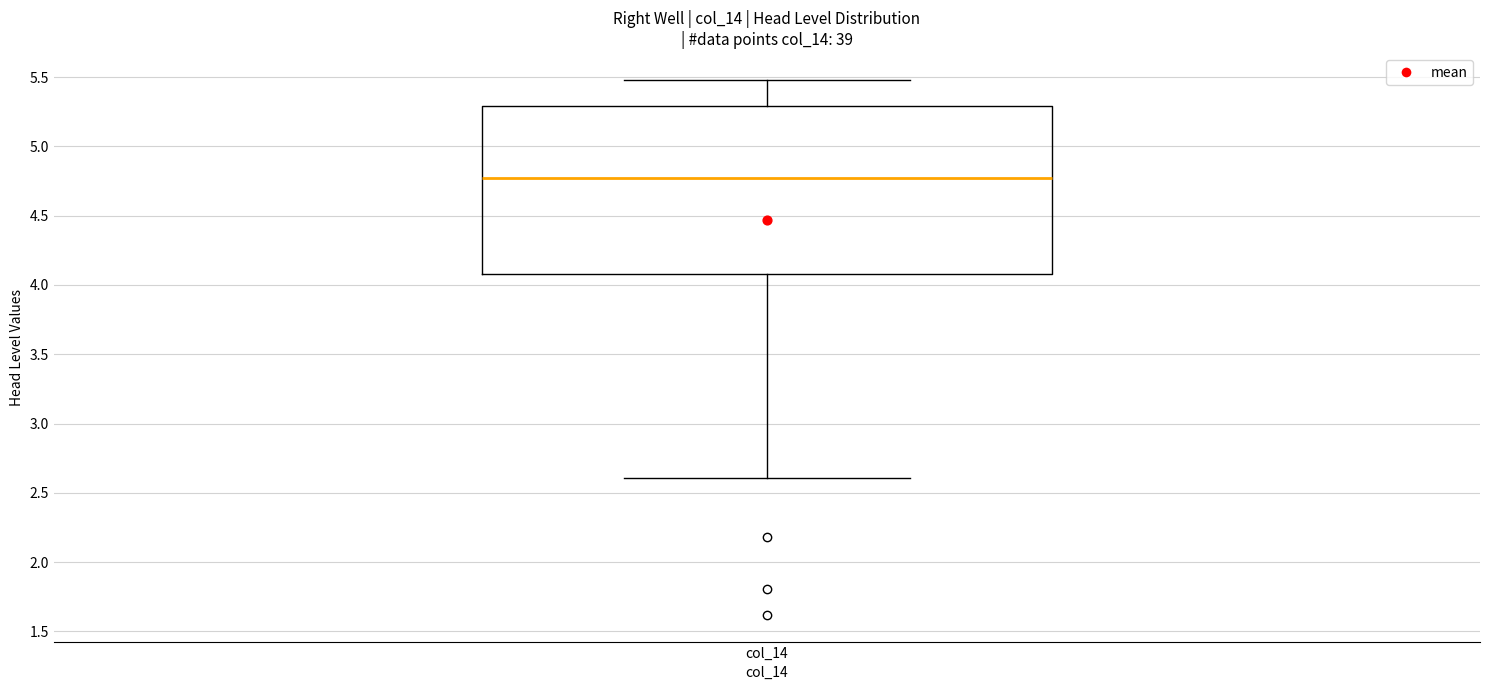

Read this box plot against the y-axis: the position of the median line, the range covered by the box, and the ends of both whiskers. The values are not printed on the chart, so give them approximately, as read against the axis.

median 4.75, box 4.10 to 5.30, whiskers 2.60 to 5.50